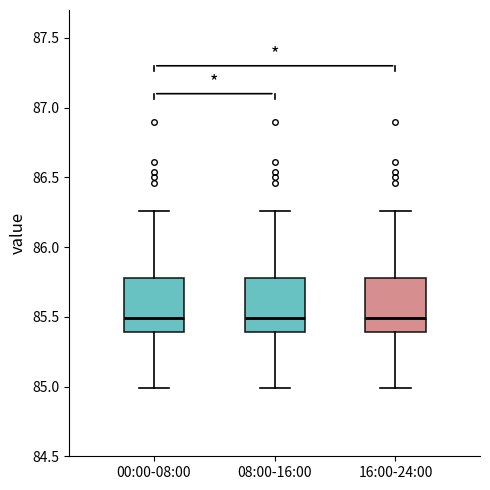

Where does the median line of the box for 16:00-24:00 sit on the y-axis? The values are not printed on the chart, so give them approximately, as read against the axis.

85.50